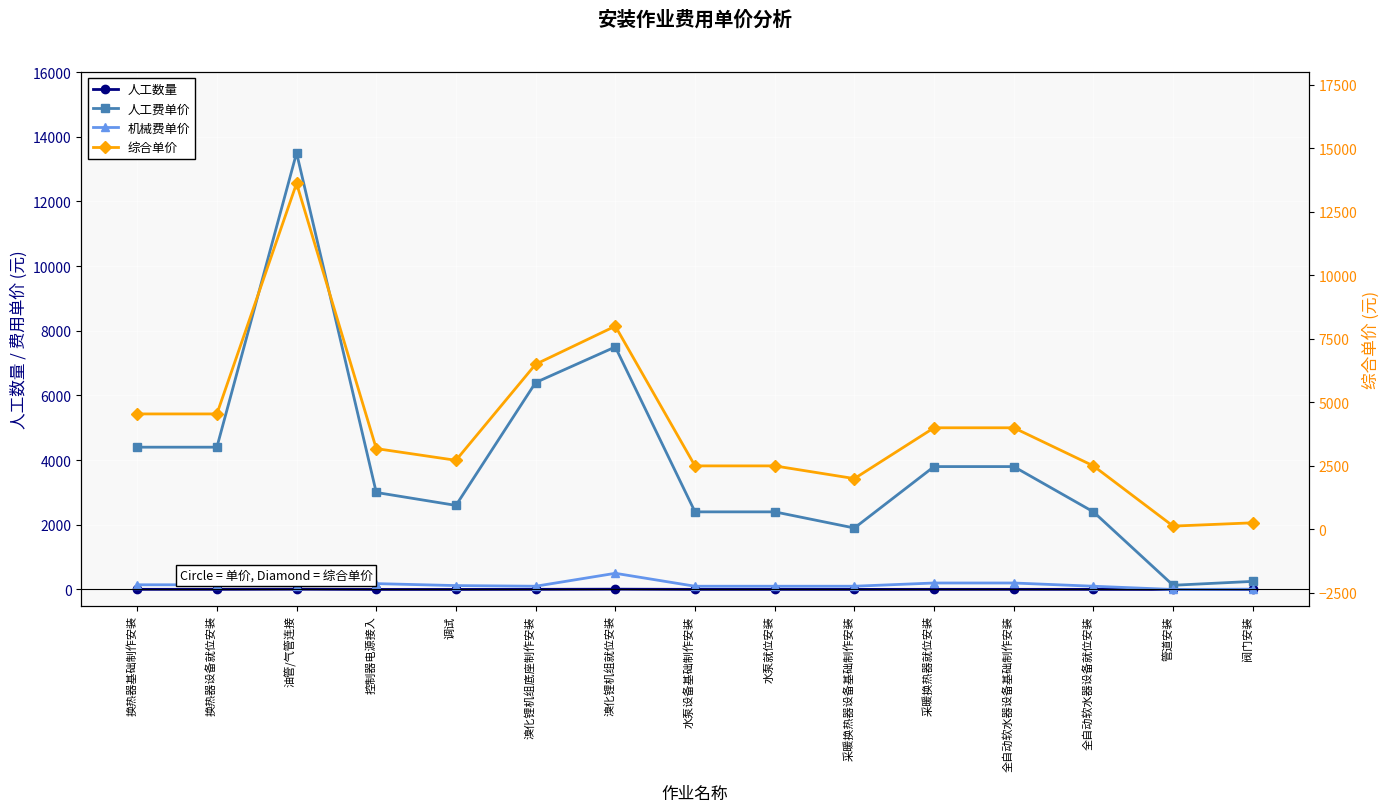

What is the value of the 人工费单价 point at the 10th from the left?

1900.0